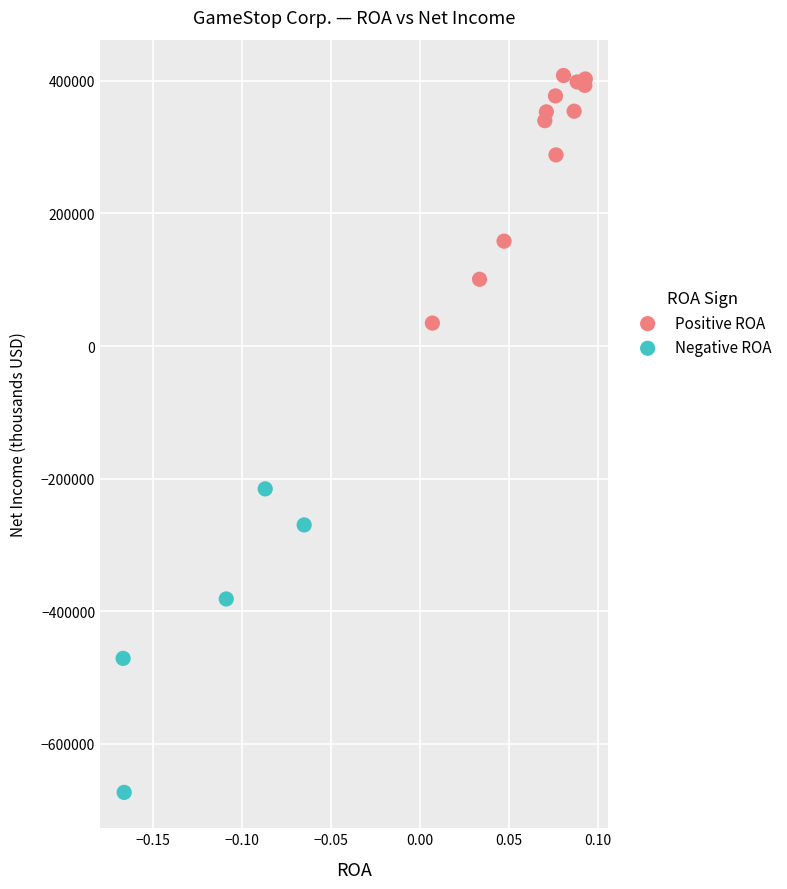

Which series contains the highest Y value?

Positive ROA